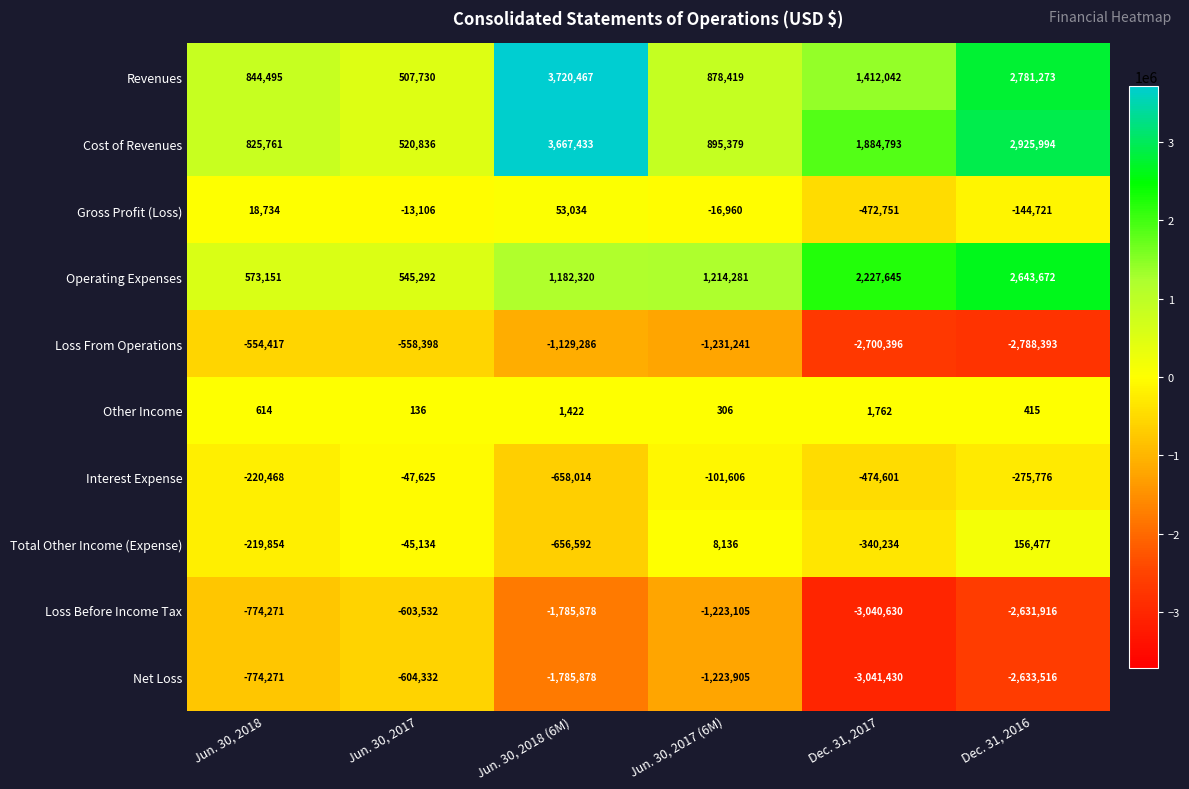

What value does the Cost of Revenues series have at Jun. 30, 2017 (6M)?

895379